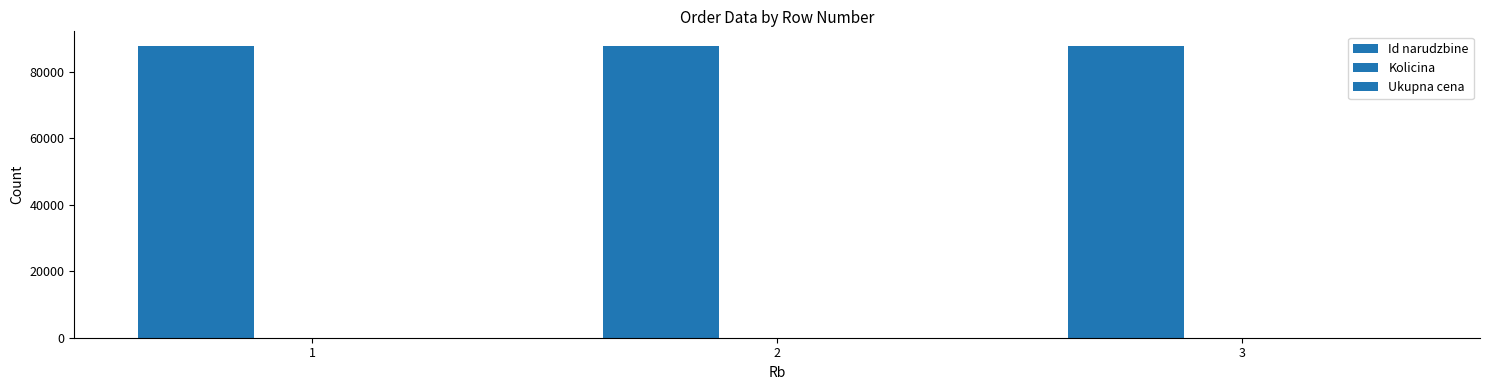

Count the number of data series in this chart.

2